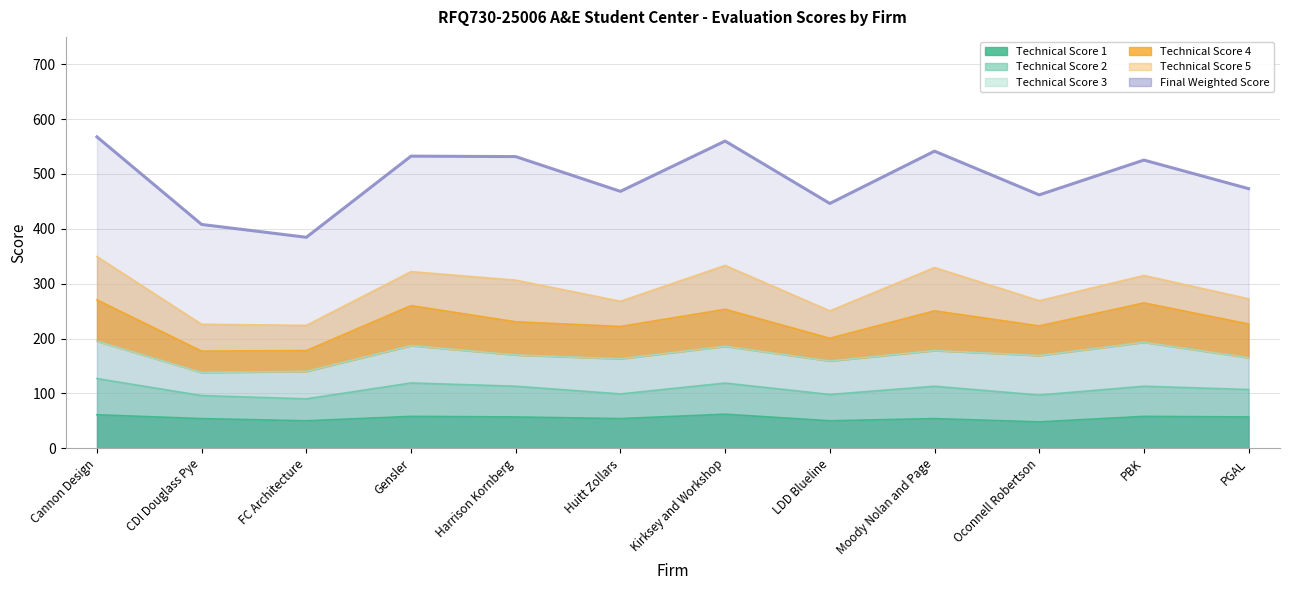

The value of Final Weighted Score at Gensler is 778.5. True or false?

False